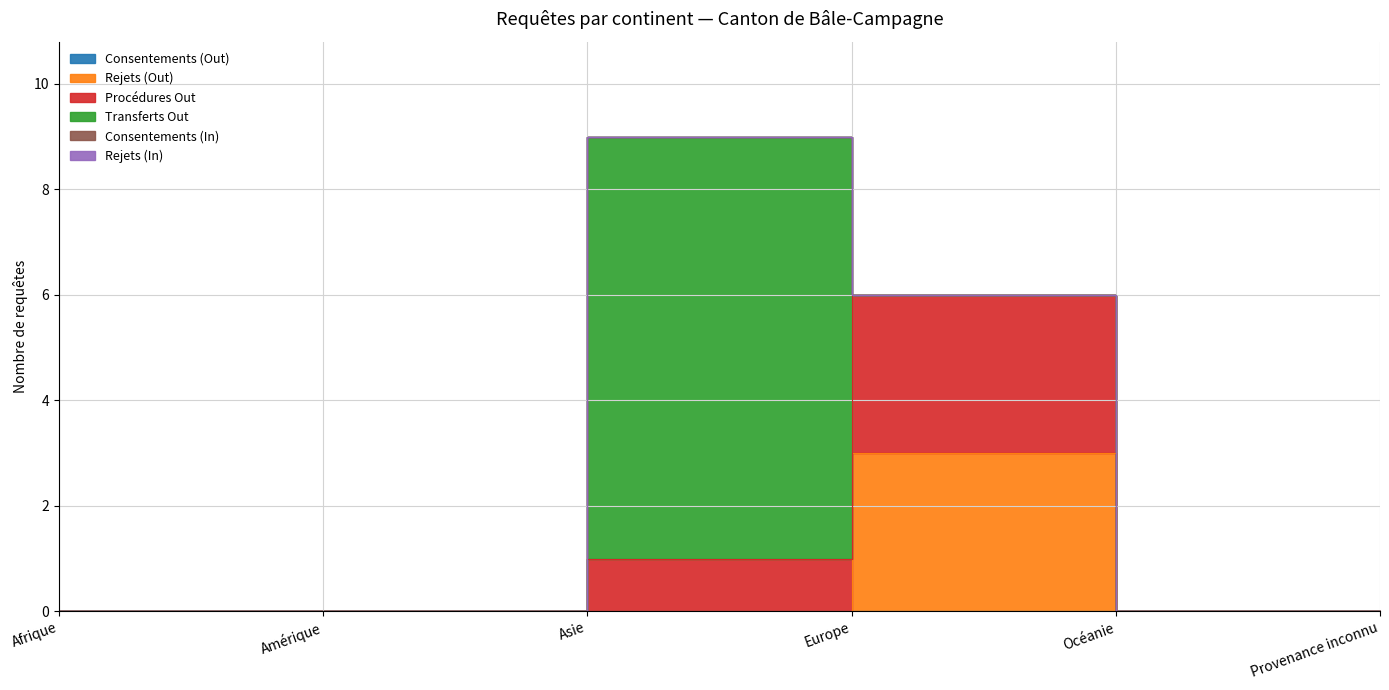

List the labels in order of Consentements (In) value, smallest first.

Afrique, Amérique, Asie, Europe, Océanie, Provenance inconnu